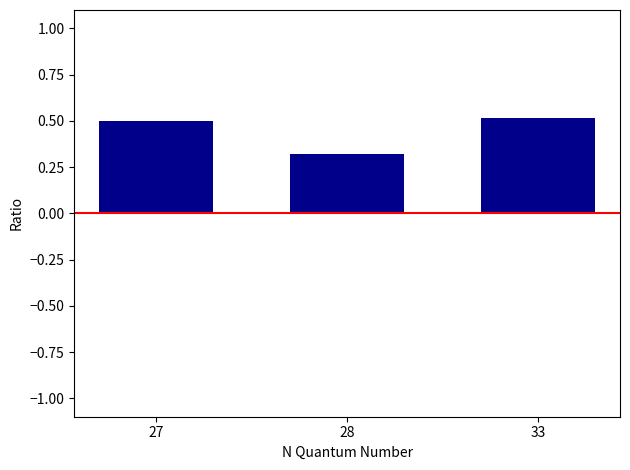

Which has a higher value, 28 or 33?

33